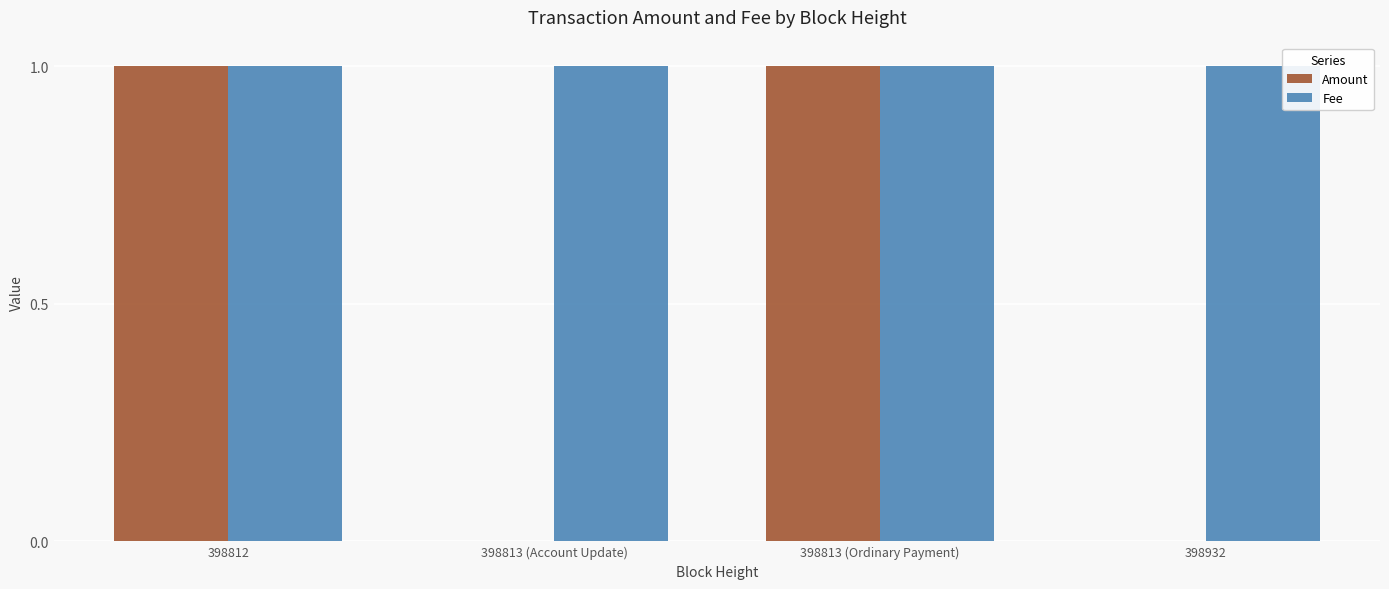

What is the difference between the Amount values at 398812 and 398932?

1